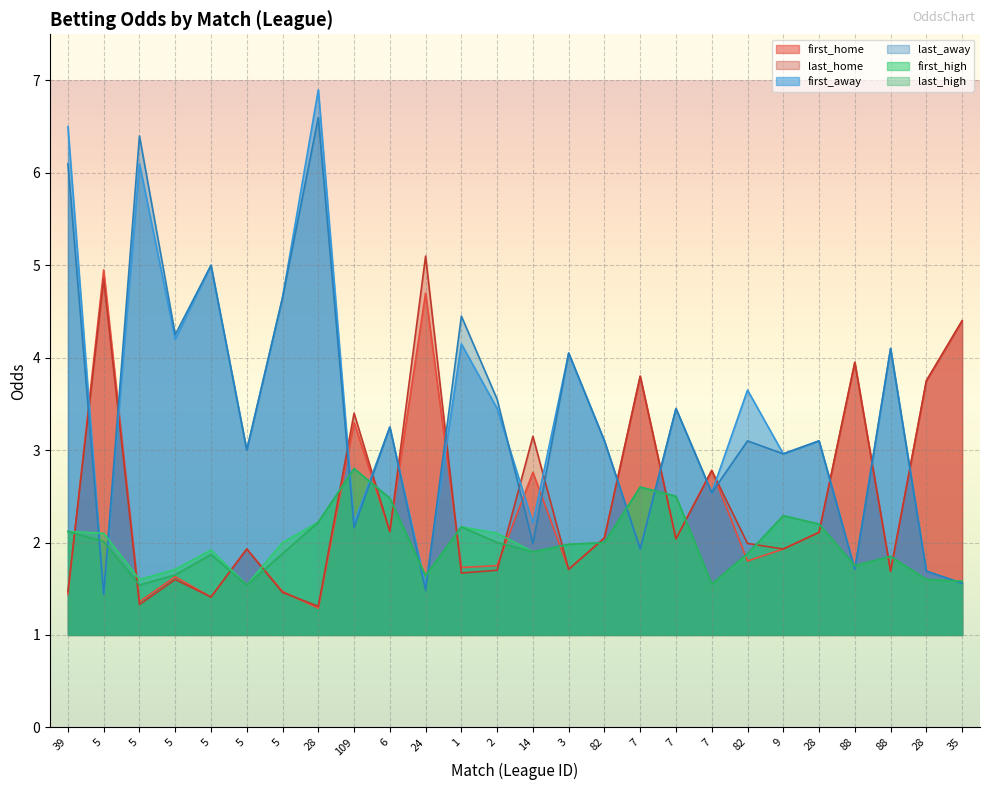

In last_high, how many points are lower than both neighbors (excluding endpoints)?

6